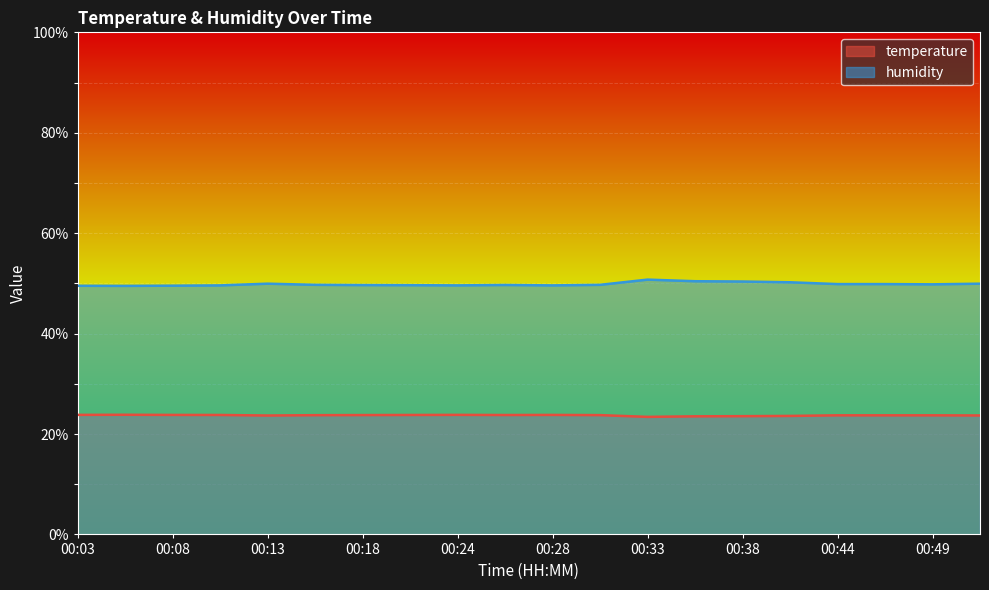

Is it true that humidity equals 66.8 at 00:44?

False